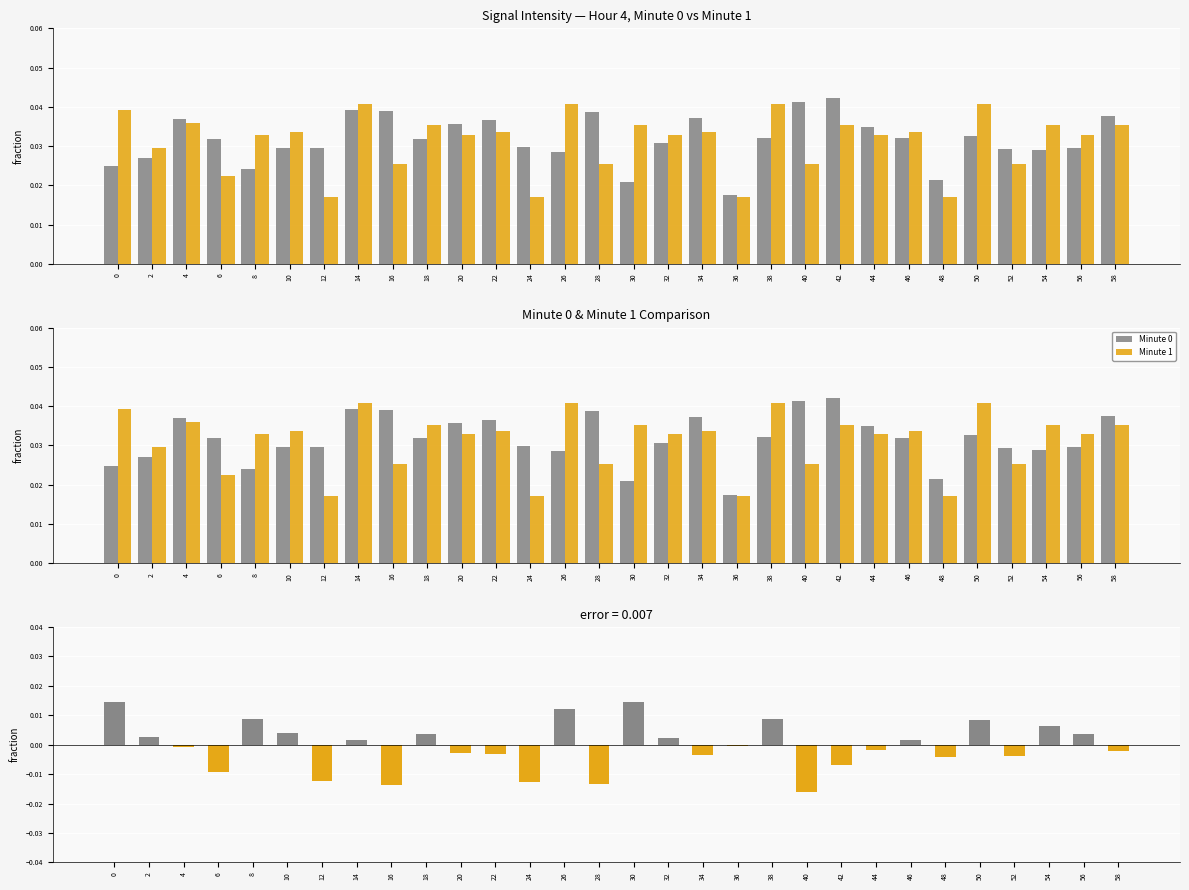

Rank the series by their maximum value, from lowest to highest.

Minute 1, Minute 0